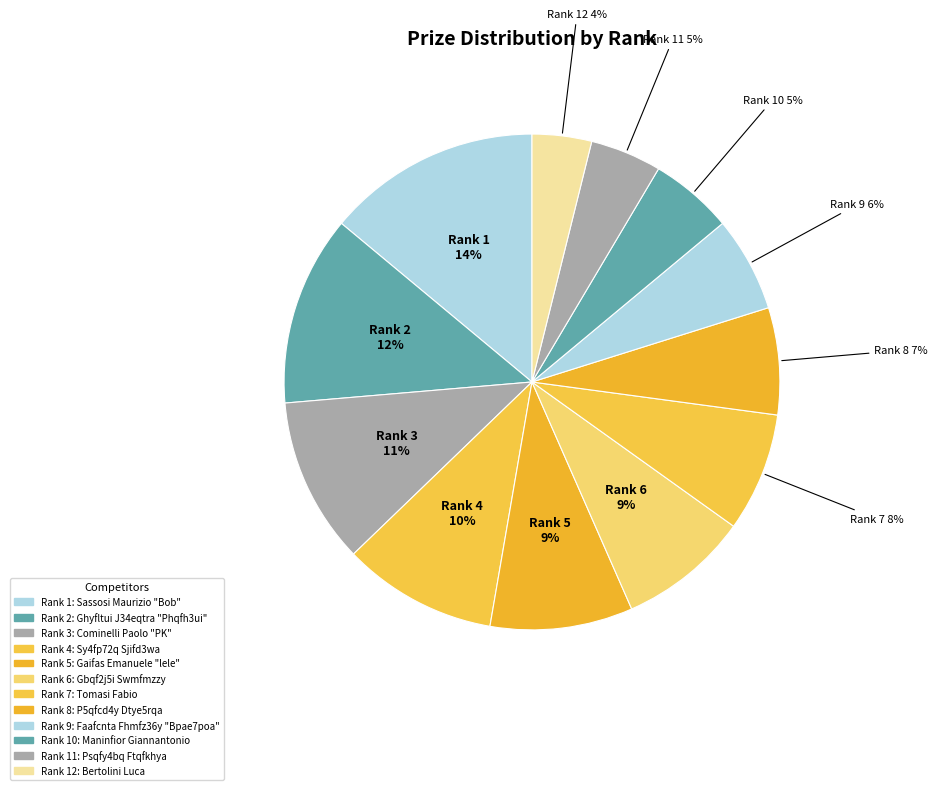

To the nearest percent, what is the average slice percentage?

8%